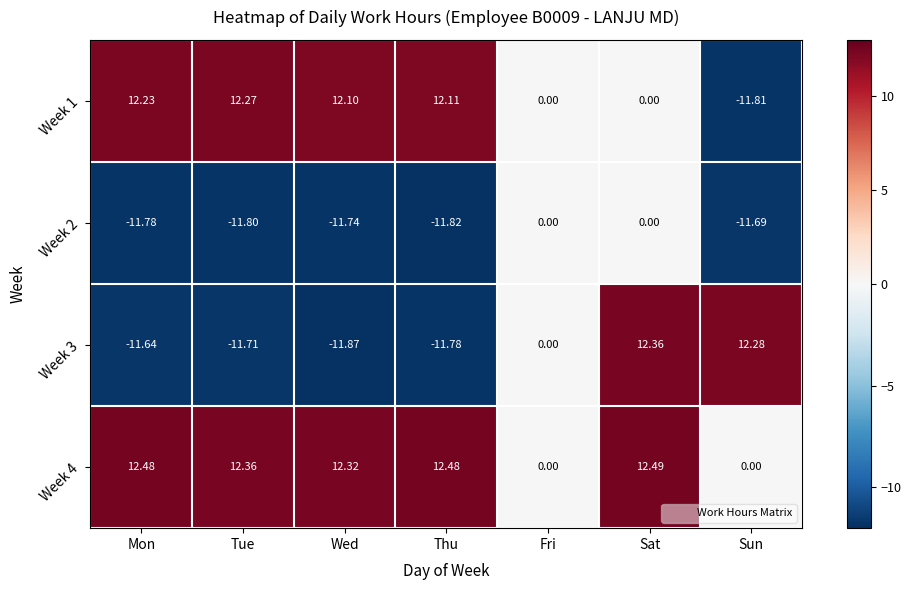

Which label corresponds to the smallest value in the chart?

Wed